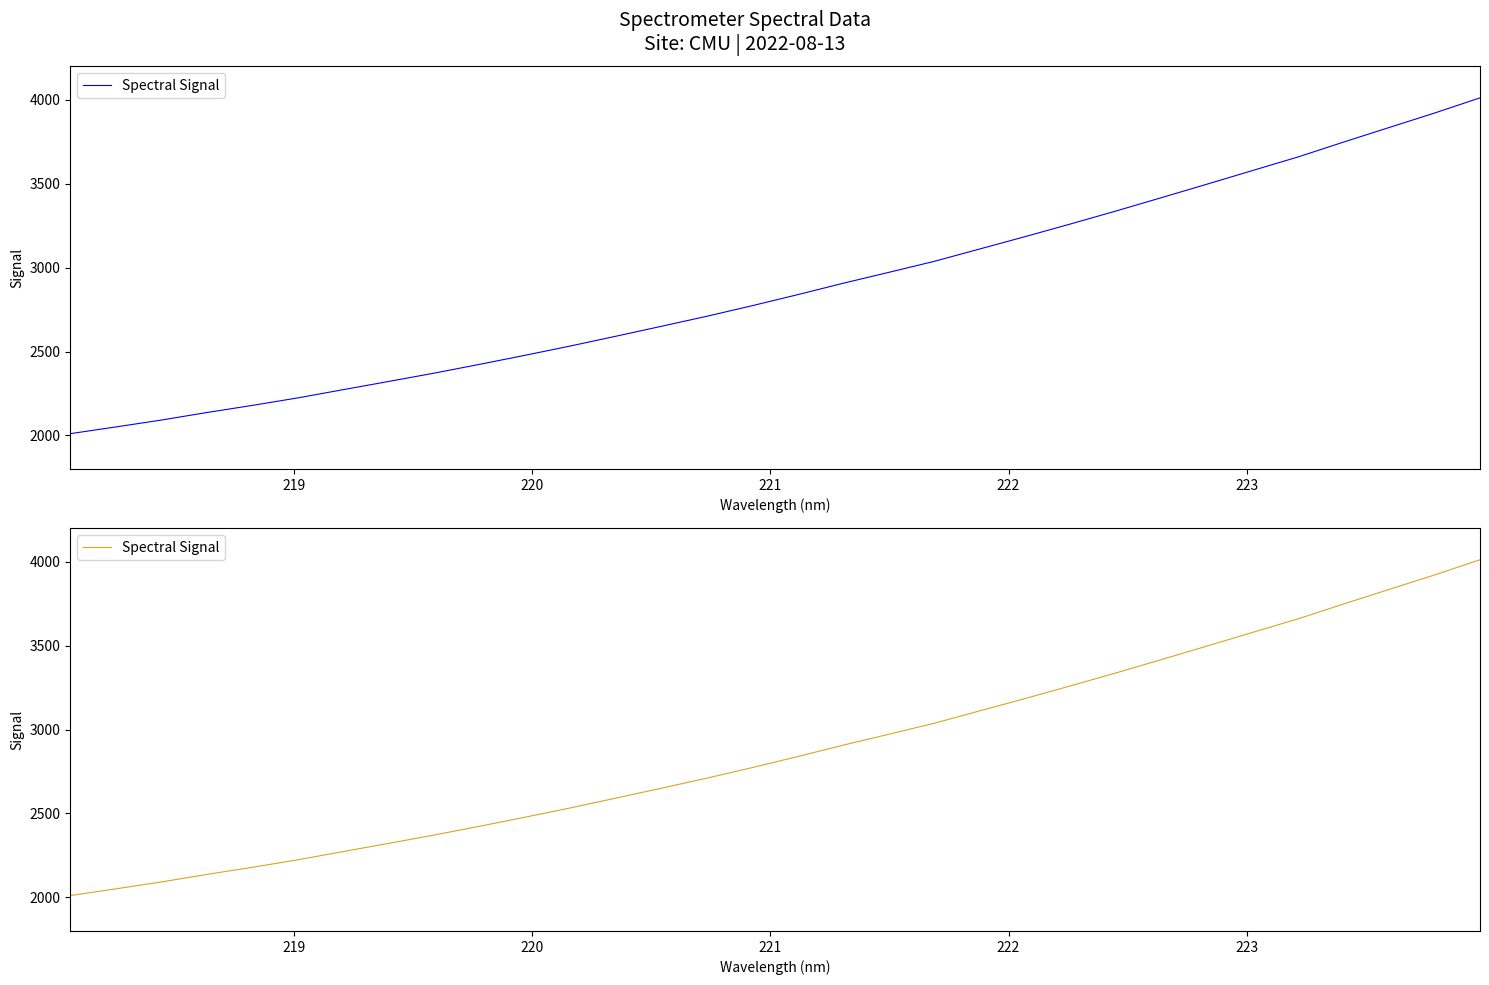

Reading left to right, extract all data points from this chart.

2010.9	2051.0	2091.9	2136.9	2179.3	2224.1	2273.3	2322.2	2371.8	2424.2	2478.3	2533.8	2592.1	2651.2	2711.1	2774.2	2840.0	2907.9	2972.6	3038.2	3111.9	3185.6	3261.1	3338.3	3417.8	3498.0	3579.1	3659.9	3748.3	3834.7	3921.0	4011.4